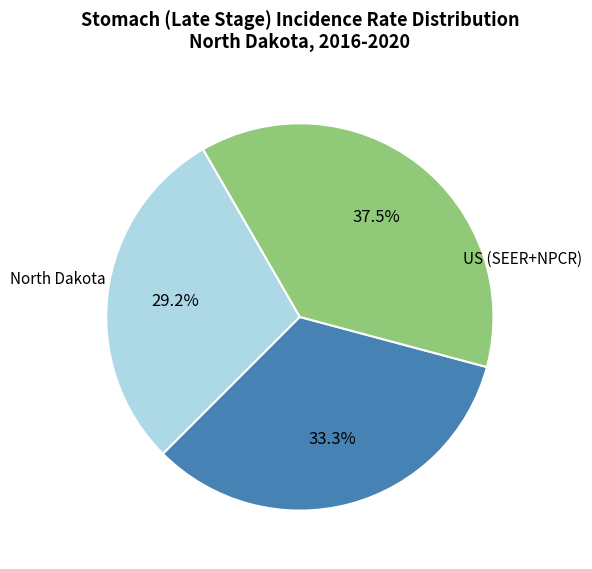

Approximately how many times larger is the value at US (SEER+NPCR) compared to Cass County?

1.1